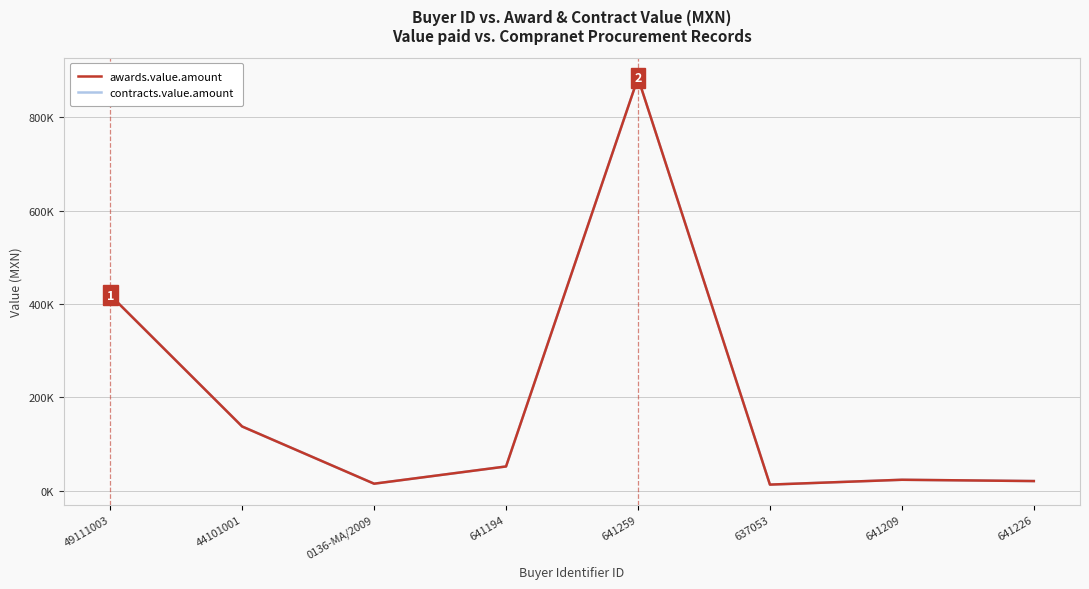

The contracts.value.amount series shows 12960 at 637053. True or false?

True